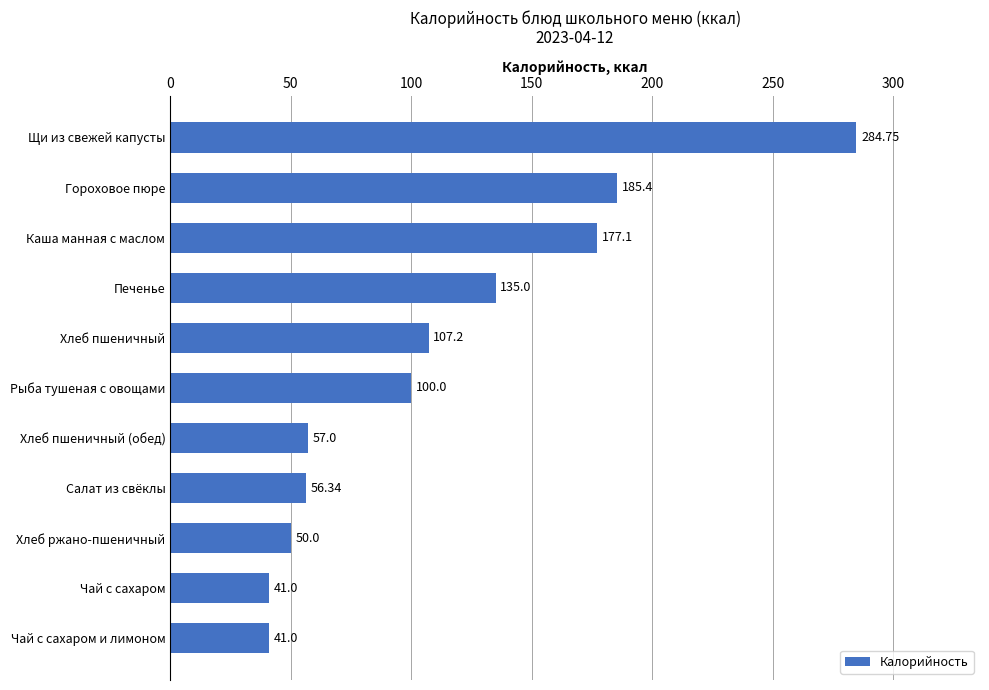

Where is the data nearest to the value 162?

Каша манная с маслом